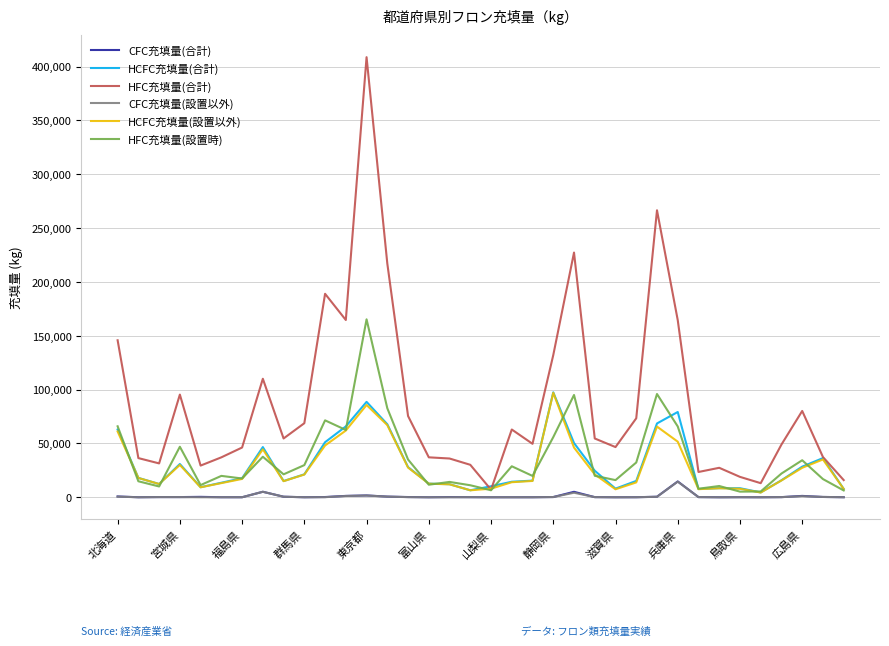

True or false: CFC充填量(設置以外) and HCFC充填量(設置以外) cross at least once.

False